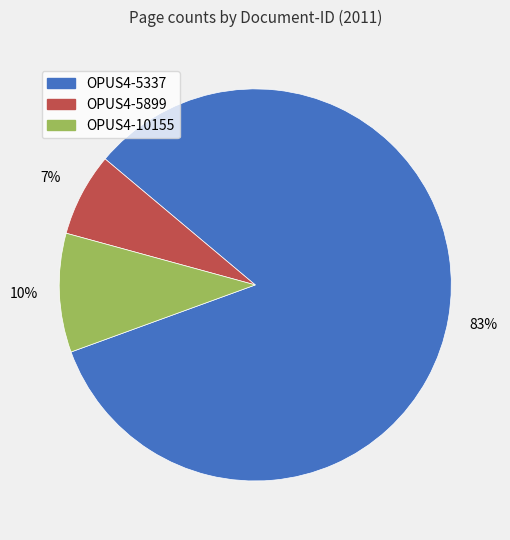

Is the sum of OPUS4-10155 and OPUS4-5337 greater than half?

Yes